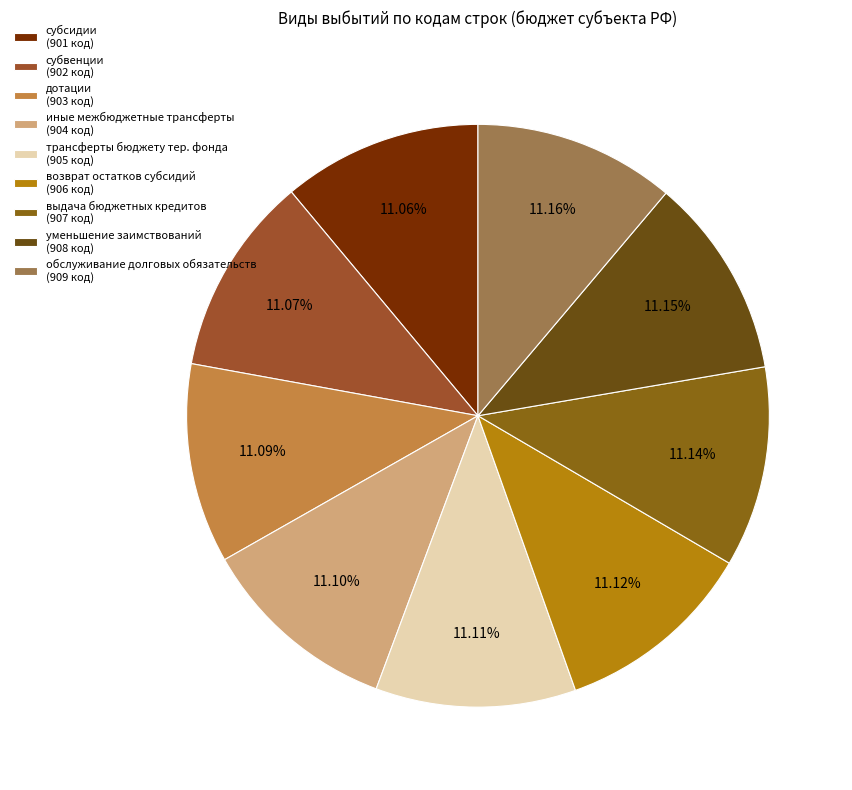

How many segments does this pie chart have?

9